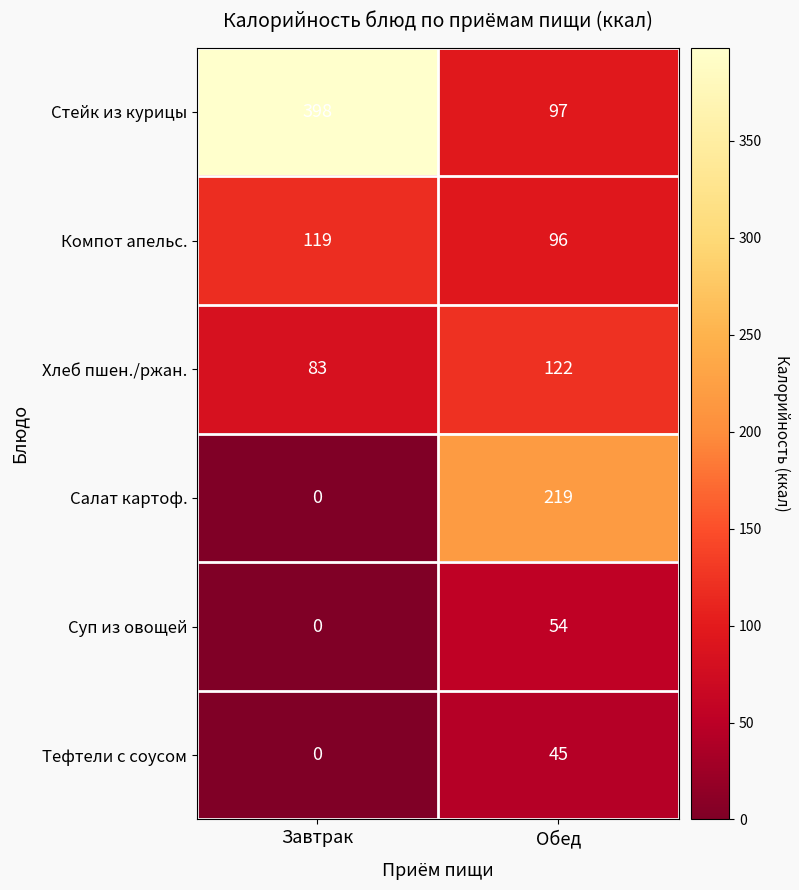

What is the sum of all Тефтели с соусом values?

45